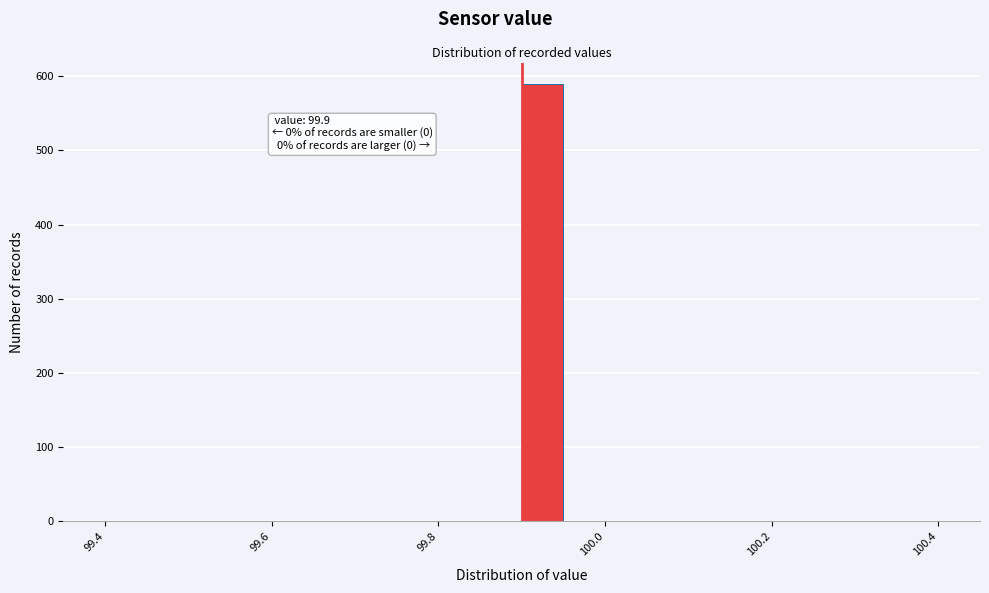

Read against the x-axis, roughly where is the centre of the tallest bar?

99.92